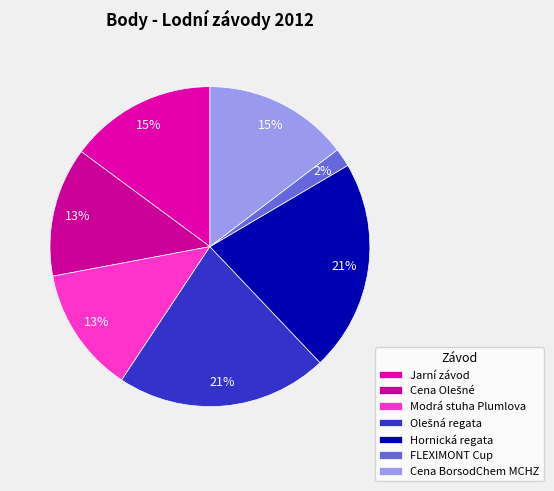

To the nearest percent, what is the combined percentage of Cena BorsodChem MCHZ and FLEXIMONT Cup?

17%